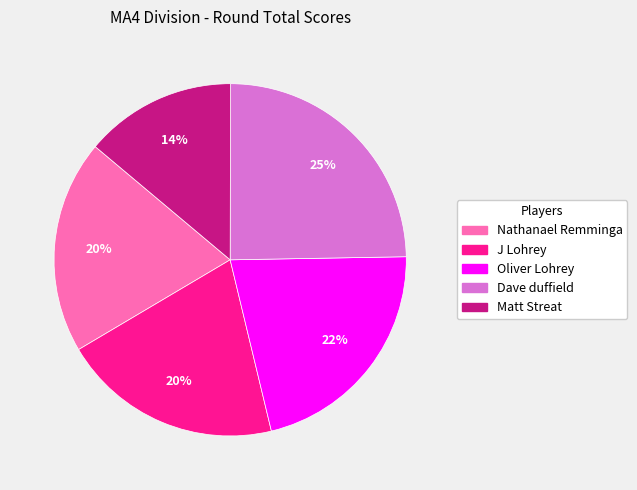

Count the number of slices in the pie.

5